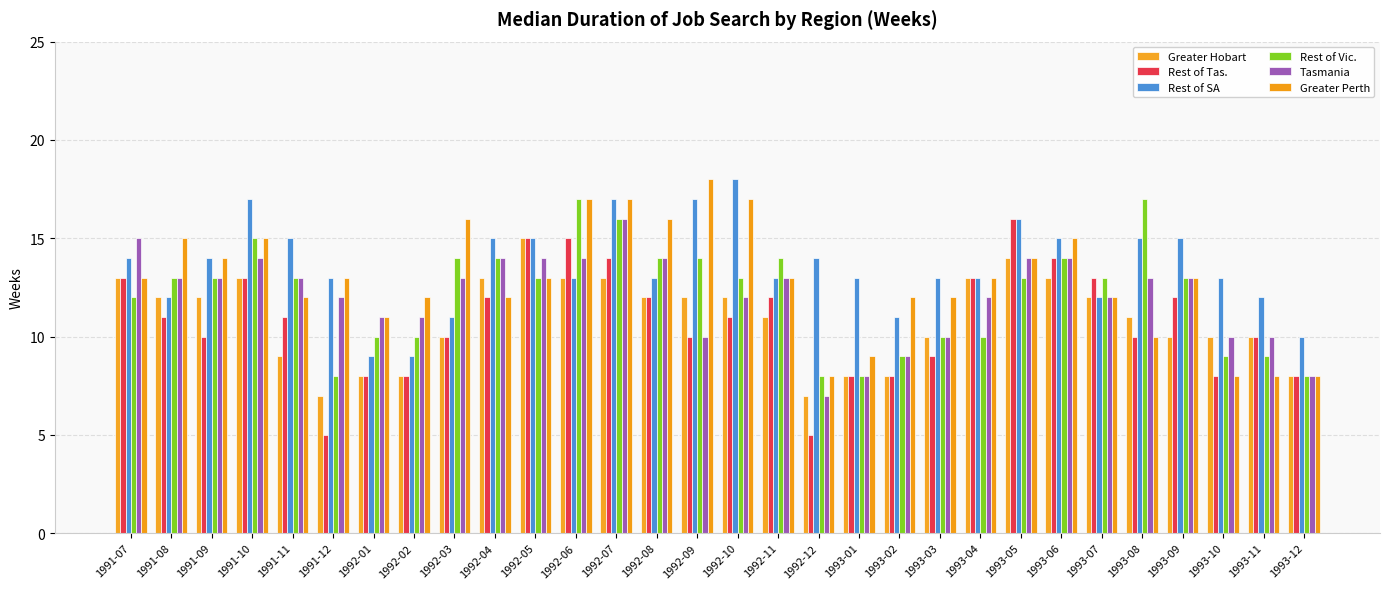

What value does the Tasmania series have at 1992-06?

14